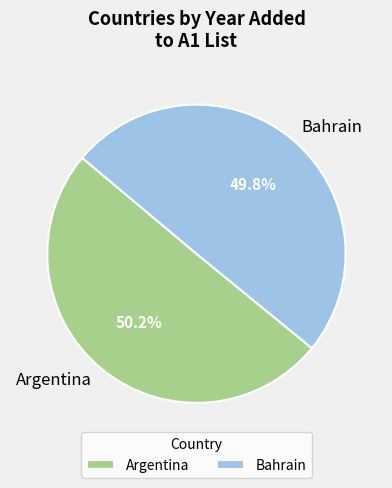

What percentage is NOT represented by Argentina?

49.8%